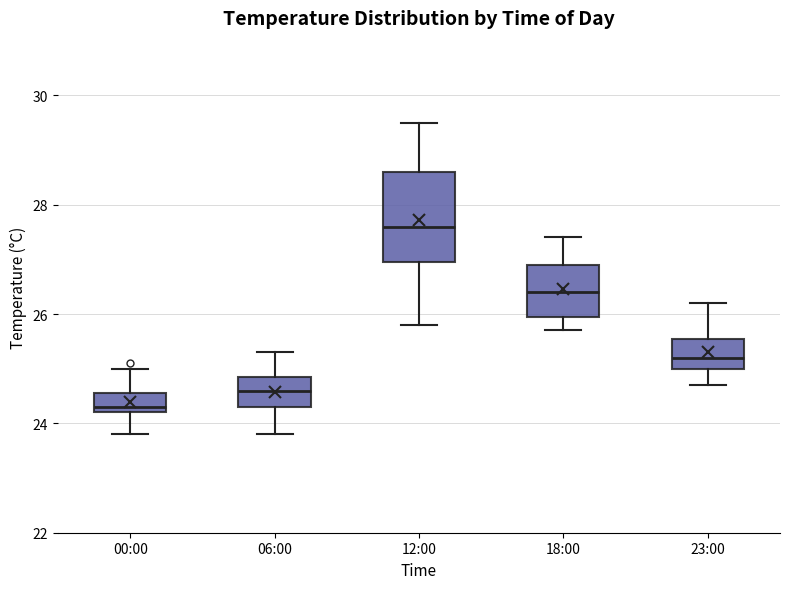

Where is the upper edge of the box for 23:00 on the y-axis? The values are not printed on the chart, so give them approximately, as read against the axis.

25.6